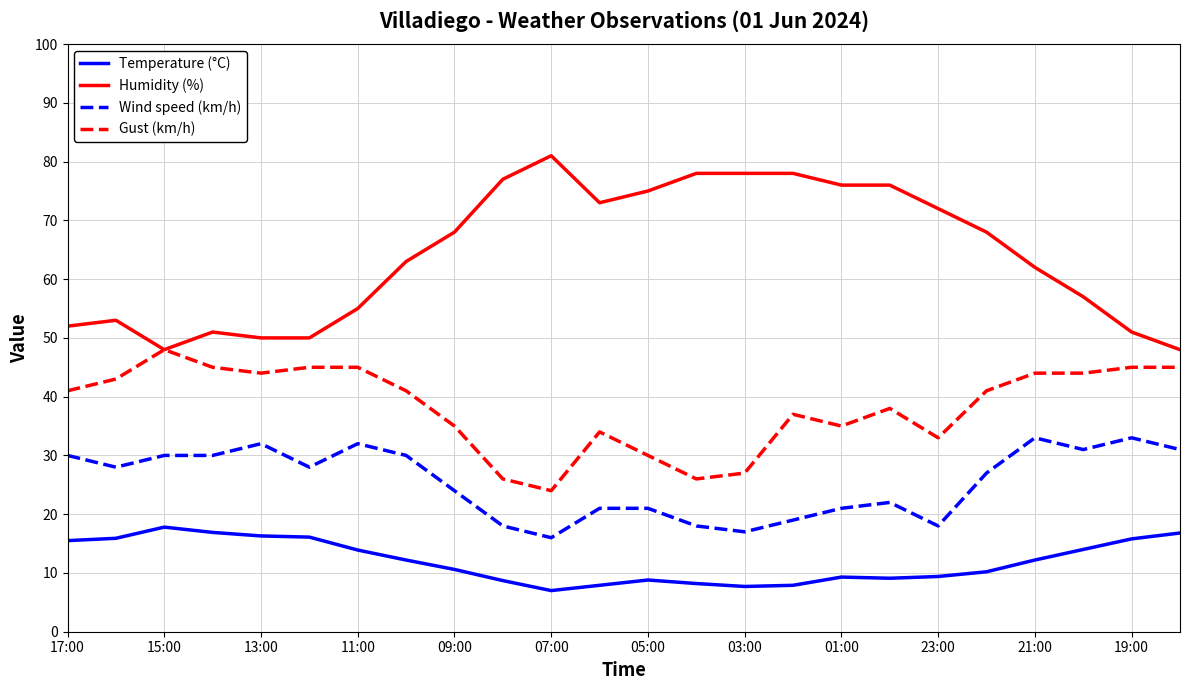

True or false: Gust (km/h) has more than 0 points higher than both neighbors.

True